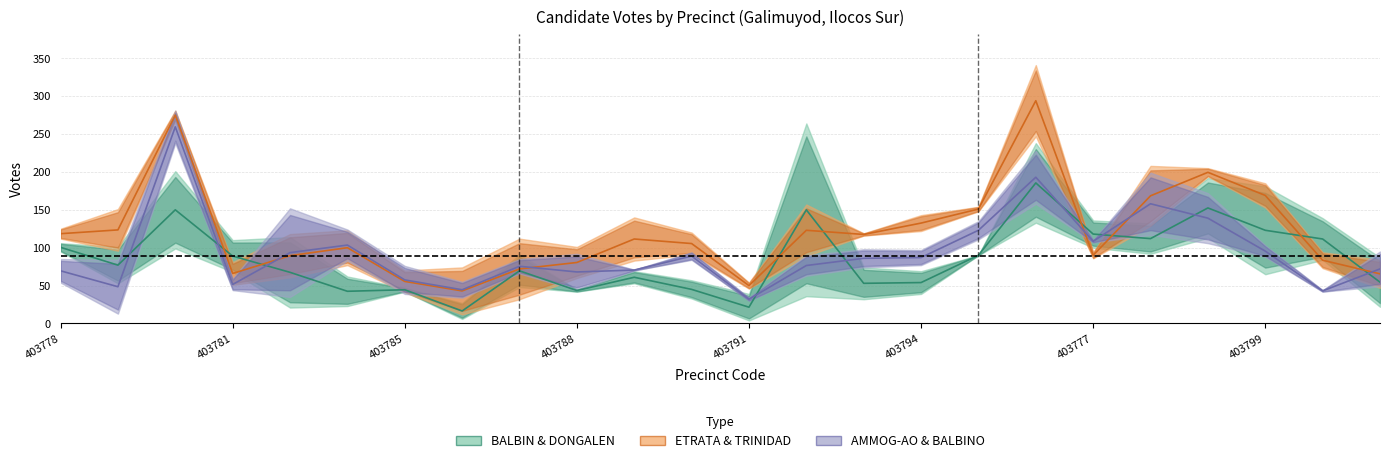

Count the number of categories in the chart.

24